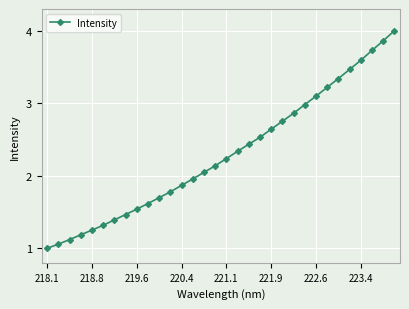

What is the value of the 7th point from the left?

1.4